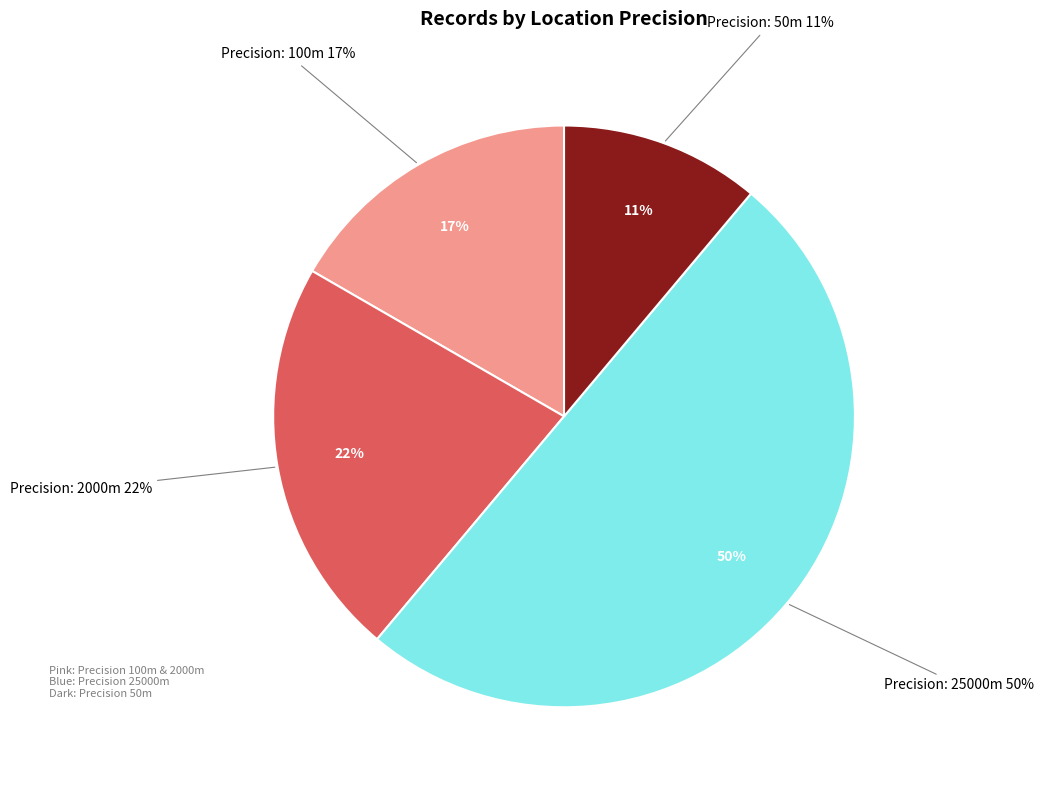

To the nearest percent, what is the average slice percentage?

25%